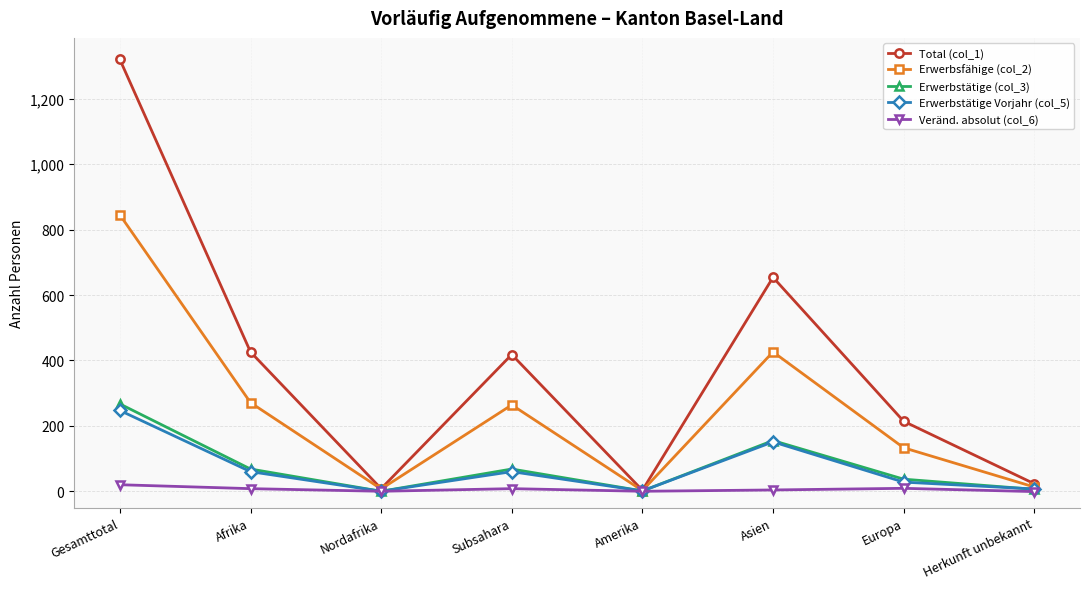

What is the sum of all Erwerbsfähige (col_2) values?

1961